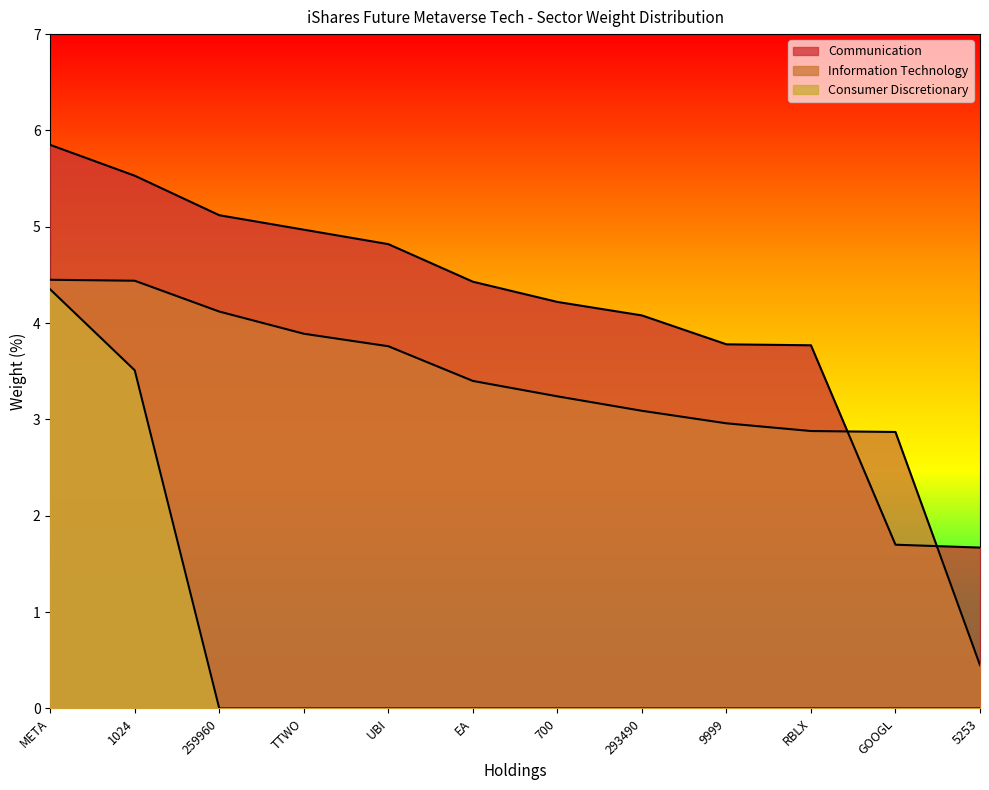

Which series has the widest spread of values?

Communication